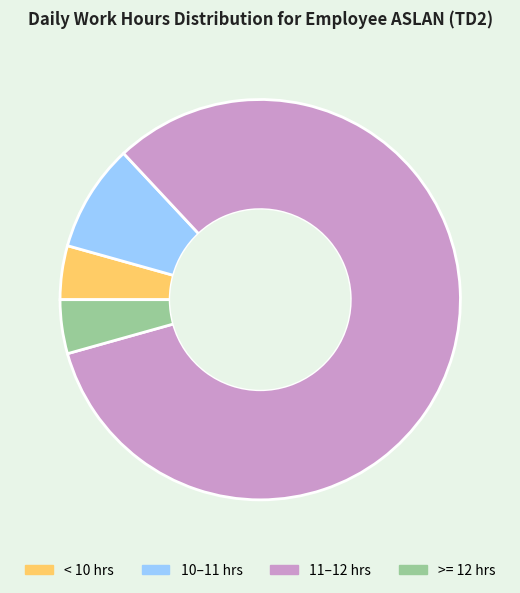

Is there any slice that represents more than half of the pie?

Yes